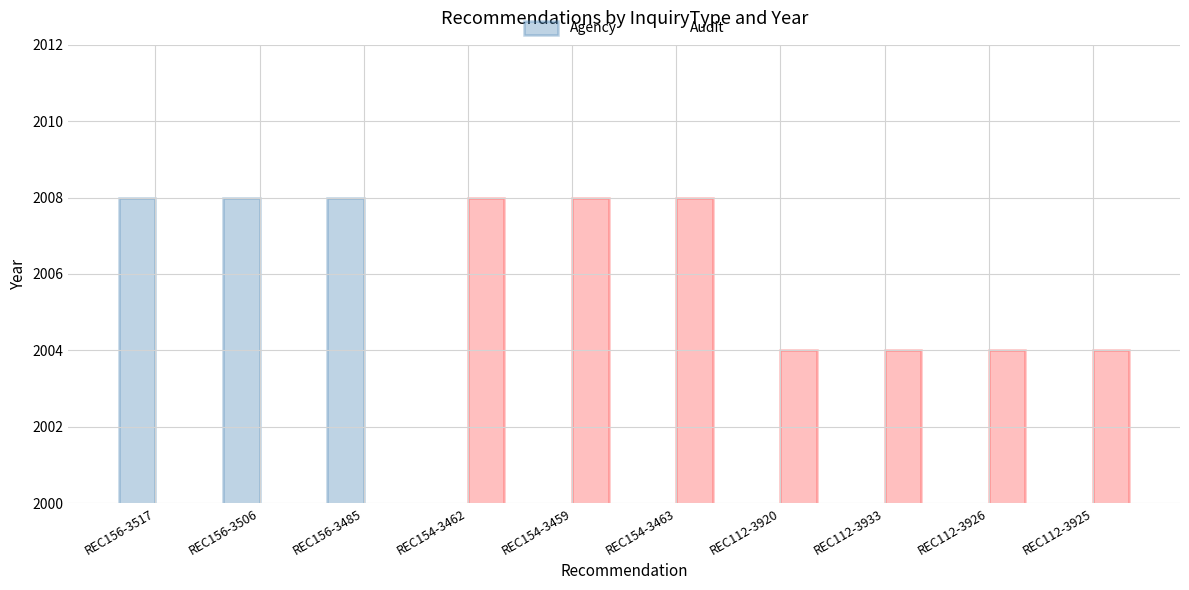

List the series in order of their peak value, highest first.

Agency, Audit